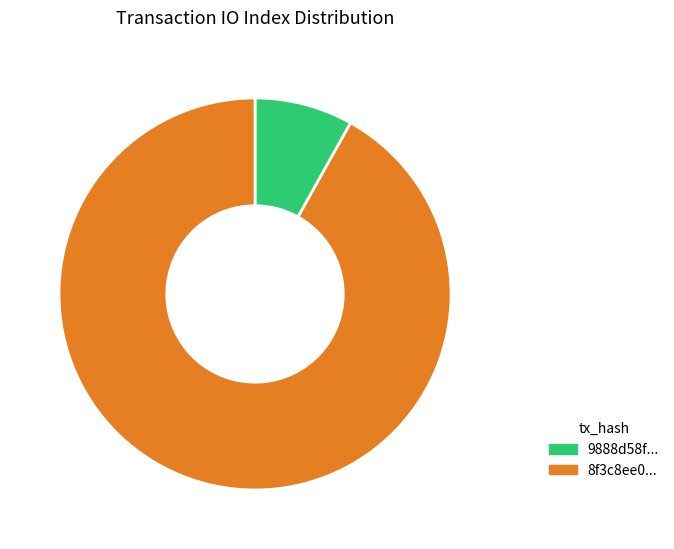

Is it true that 8f3c8ee0... is 92% of the pie?

True